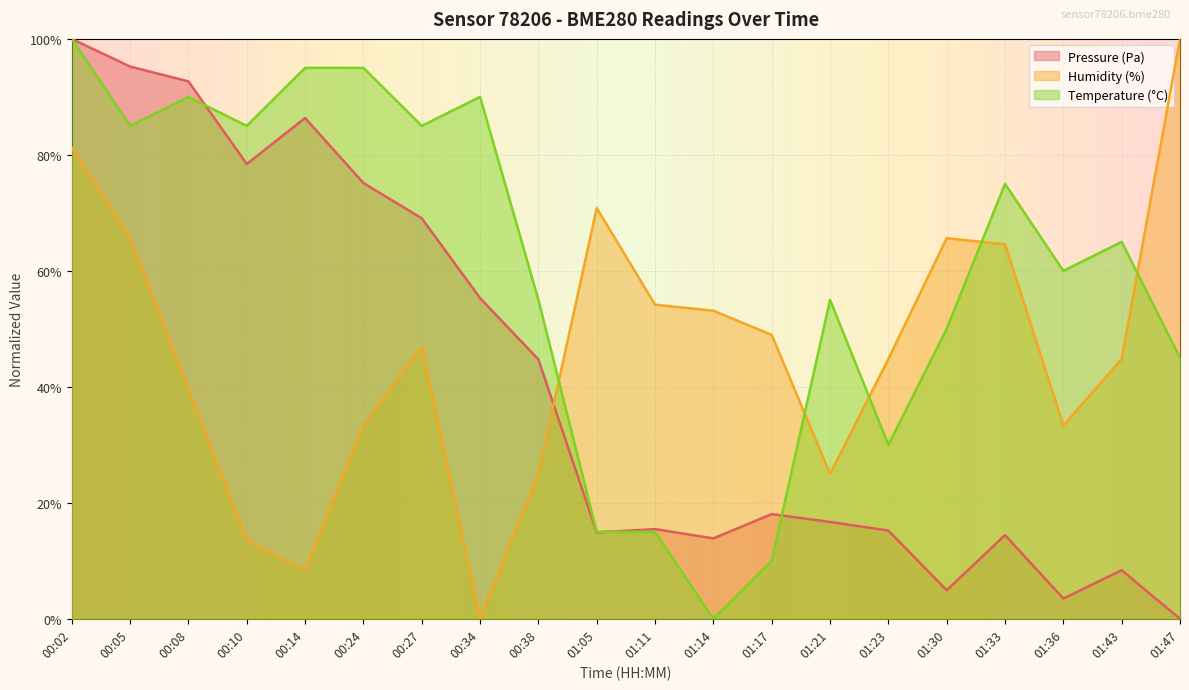

List the series in order of their peak value, lowest first.

pressure, humidity, temperature